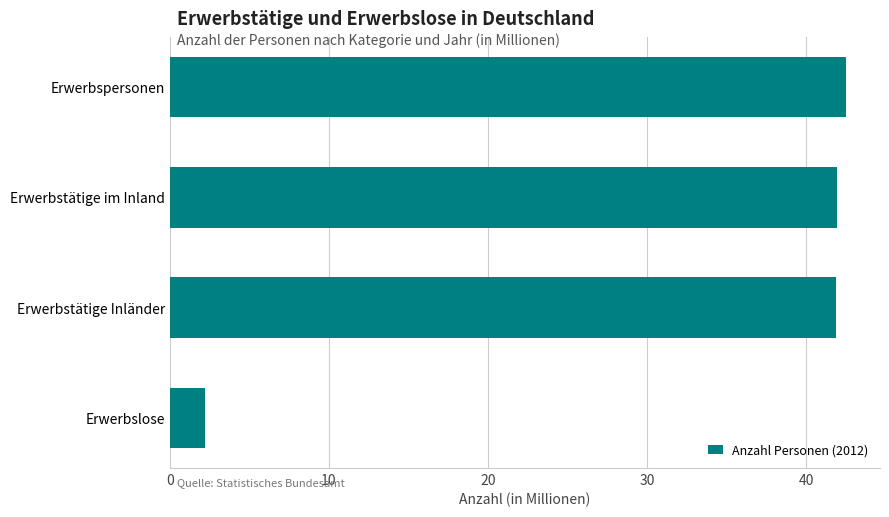

Read the value at Erwerbstätige Inländer.

41.9